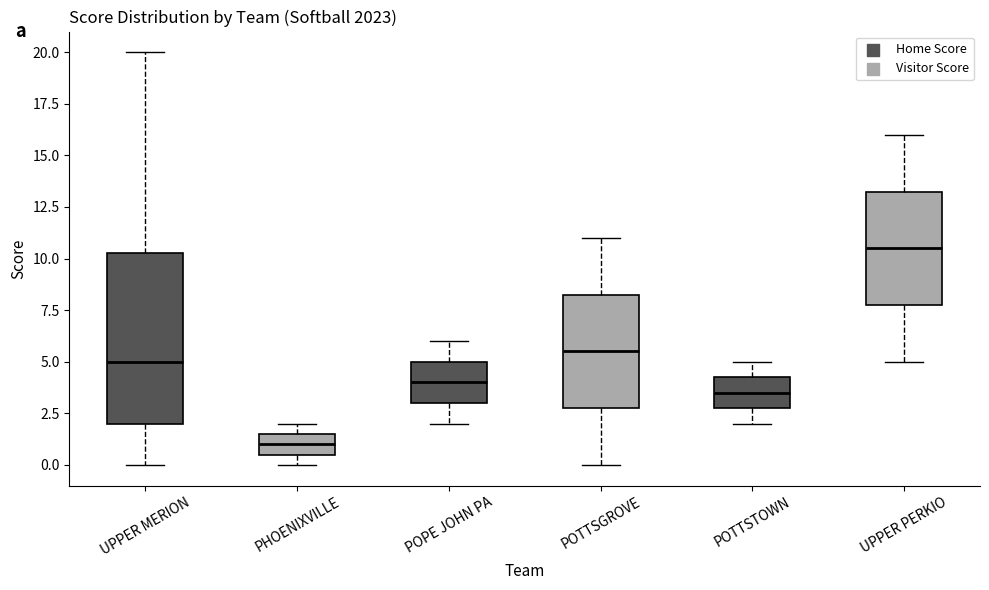

Reading left to right, transcribe this box plot: for each box, give where its median line is, the range the box spans, and where its two whiskers end, as read against the y-axis. The values are not printed on the chart, so give them approximately, as read against the axis.

UPPER MERION: median 5.0, box 2.0 to 10.5, whiskers 0.0 to 20.0
PHOENIXVILLE: median 1.0, box 0.5 to 1.5, whiskers 0.0 to 2.0
POPE JOHN PA: median 4.0, box 3.0 to 5.0, whiskers 2.0 to 6.0
POTTSGROVE: median 5.5, box 3.0 to 8.5, whiskers 0.0 to 11.0
POTTSTOWN: median 3.5, box 3.0 to 4.5, whiskers 2.0 to 5.0
UPPER PERKIO: median 10.5, box 8.0 to 13.5, whiskers 5.0 to 16.0